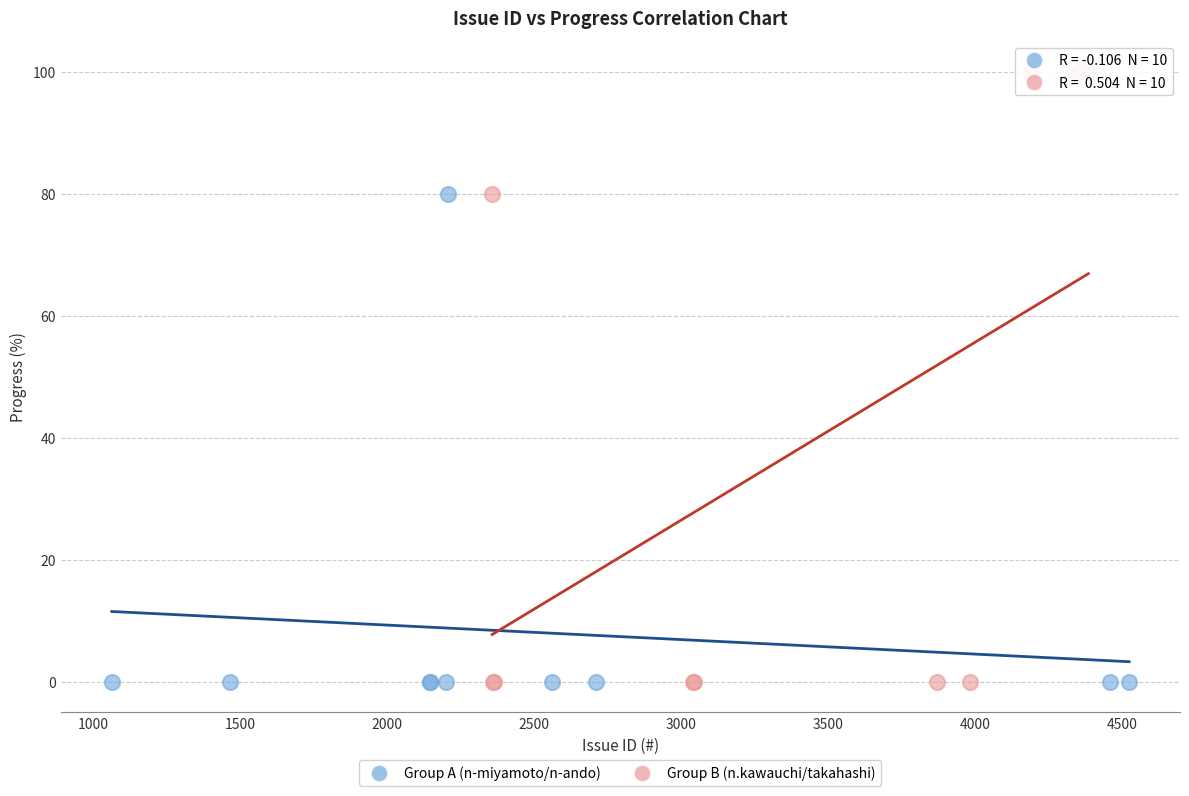

Which series has the largest Y range (max minus min)?

Group B (n.kawauchi/takahashi)